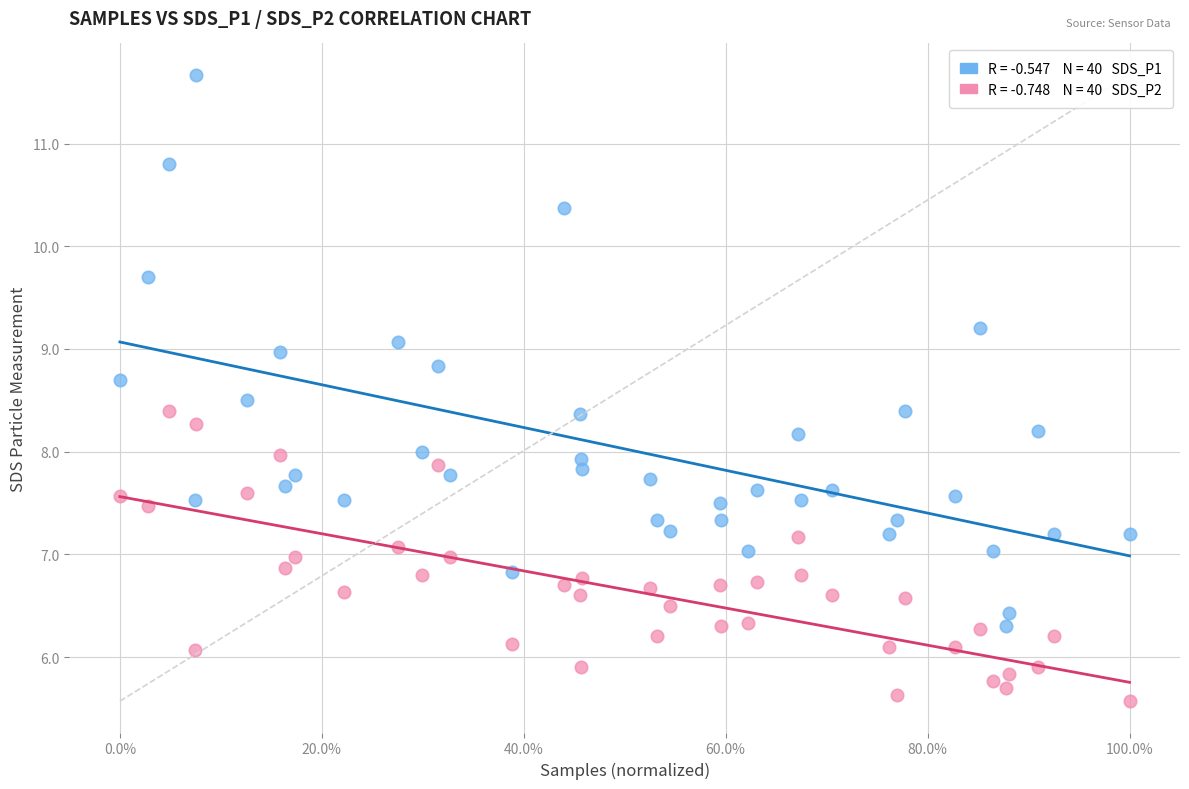

Across all data points, what is the range of Y values (max minus min)?

6.1